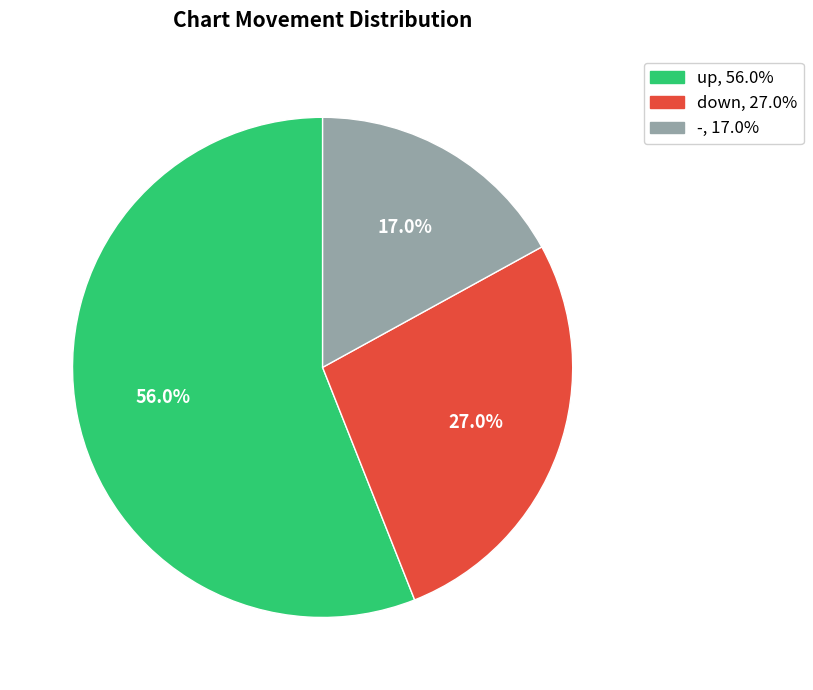

Which slice represents more than half of the pie?

up